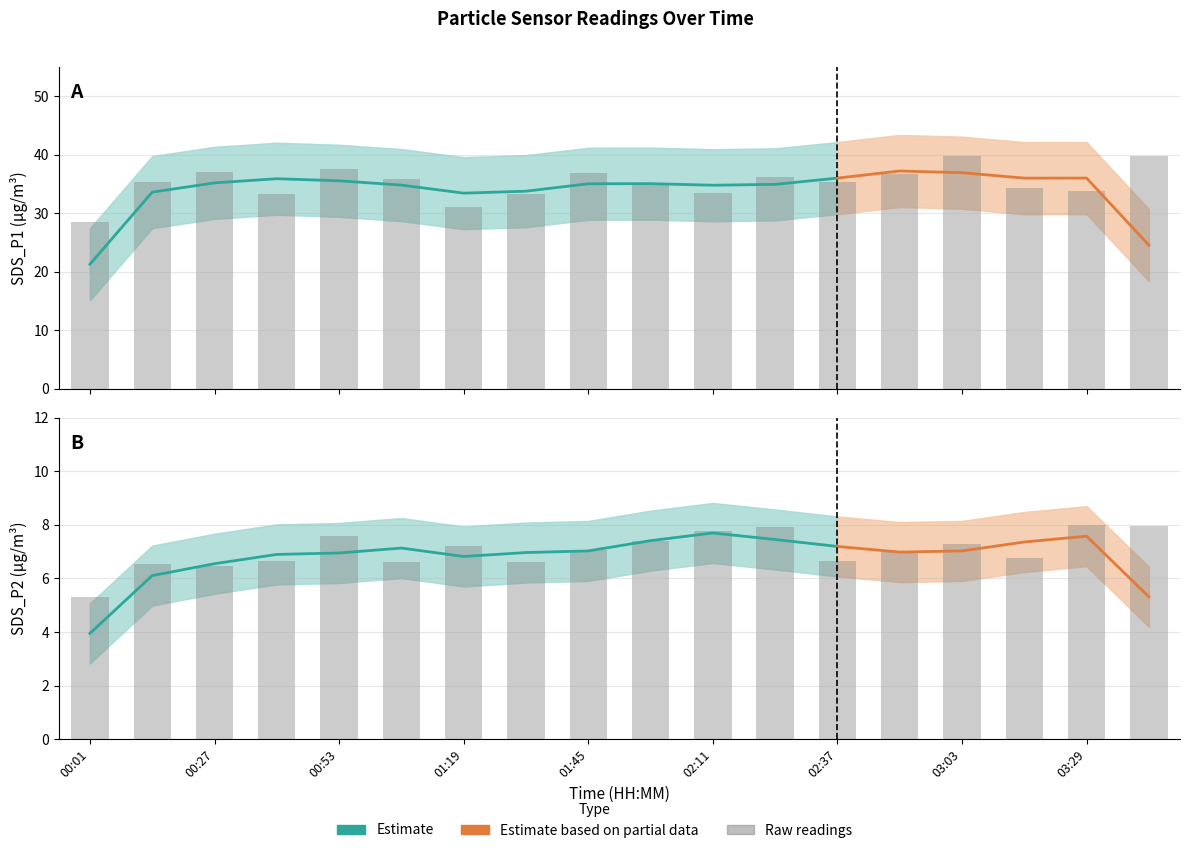

What is the minimum value shown in the chart?

5.3